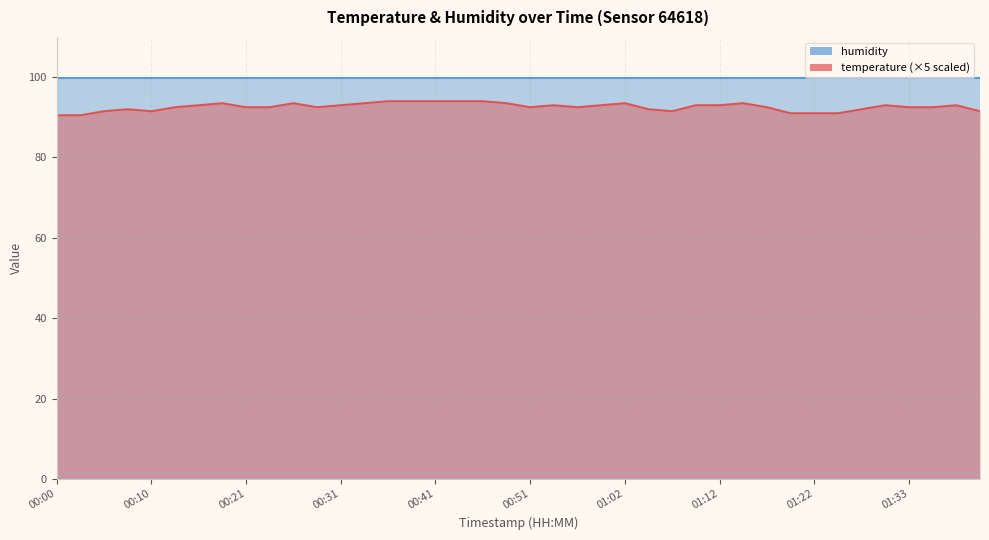

The chart shows a value of 134.8 at 00:43. True or false?

False